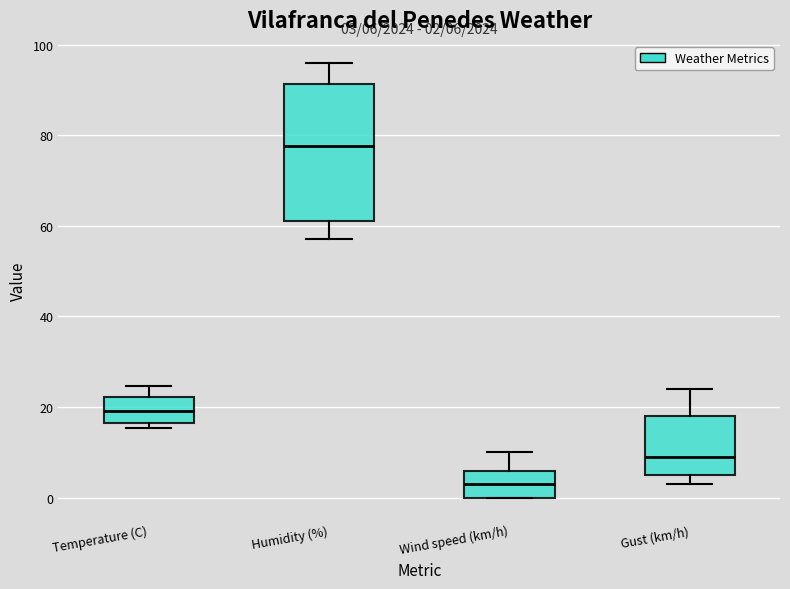

Which box's median line is the highest?

Humidity (%)